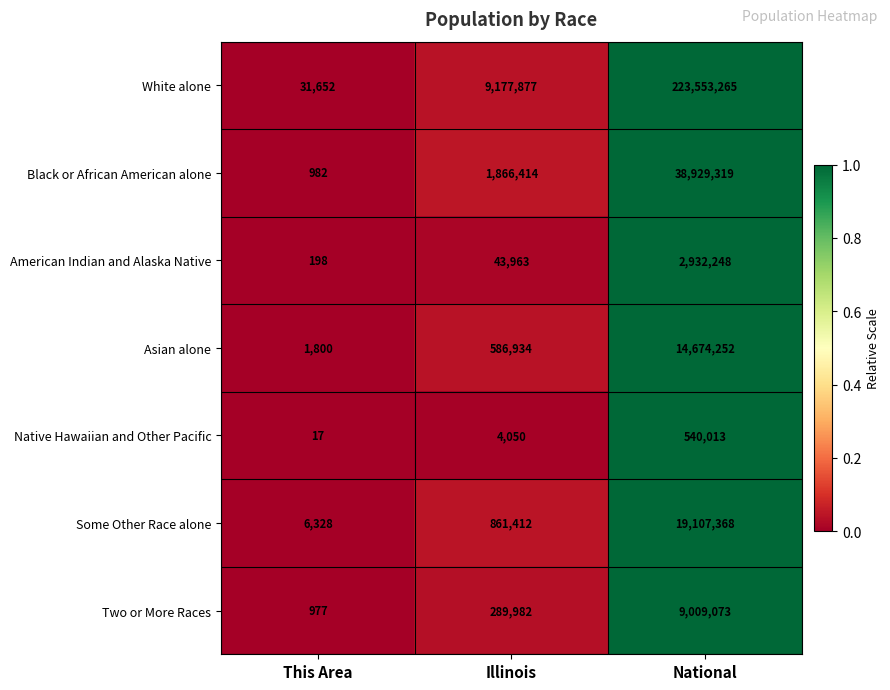

Read the American Indian and Alaska Native value at Illinois, to the nearest 10.

43960